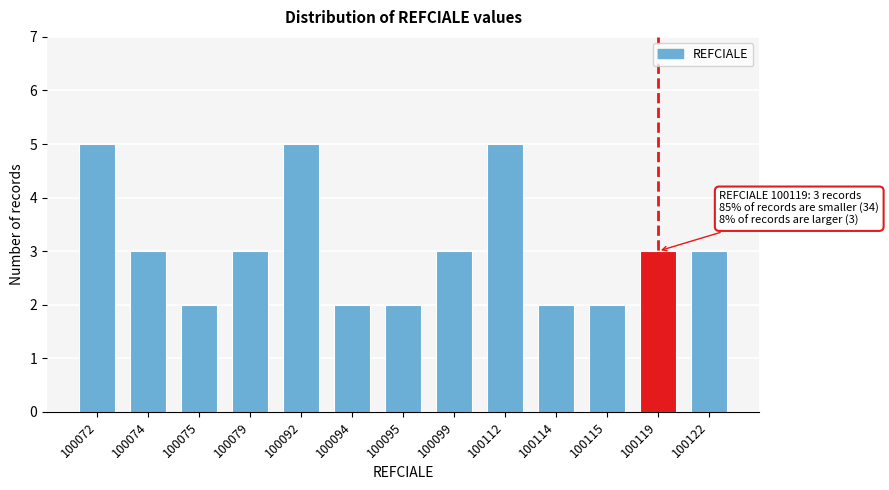

Reading right to left, what are all the values shown in this chart?

100122=3	100119=3	100115=2	100114=2	100112=5	100099=3	100095=2	100094=2	100092=5	100079=3	100075=2	100074=3	100072=5